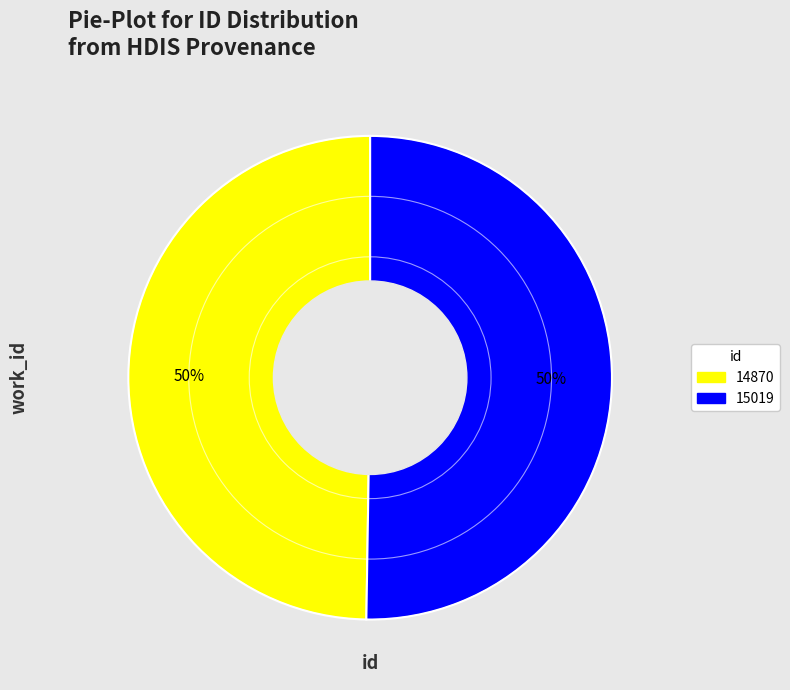

To the nearest percent, what portion does 15019 represent?

50%